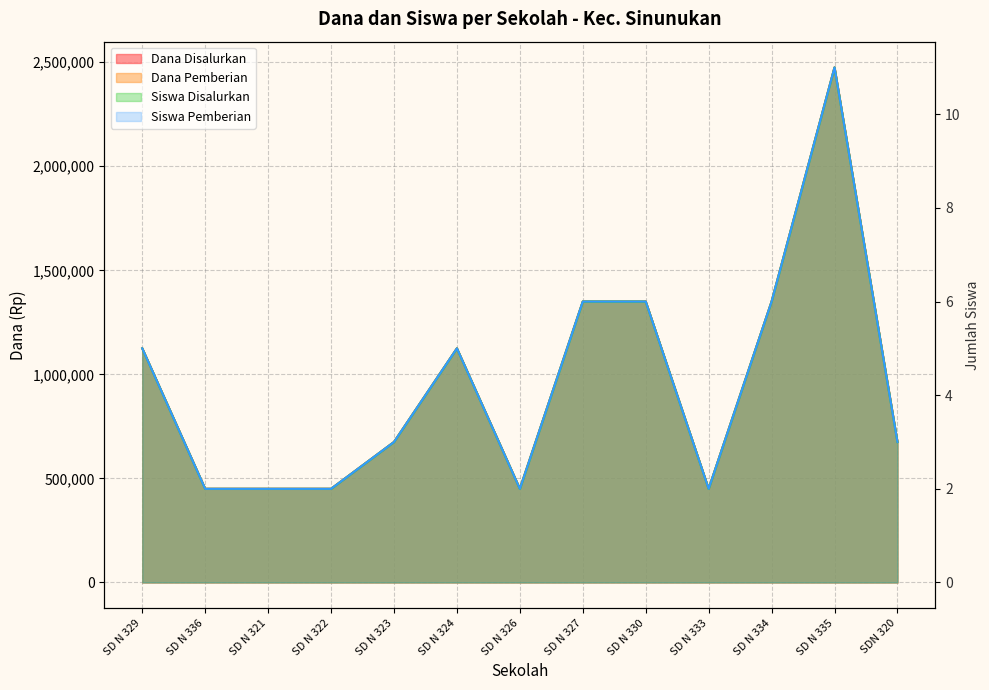

Does the chart display data point markers on the line(s)?

No